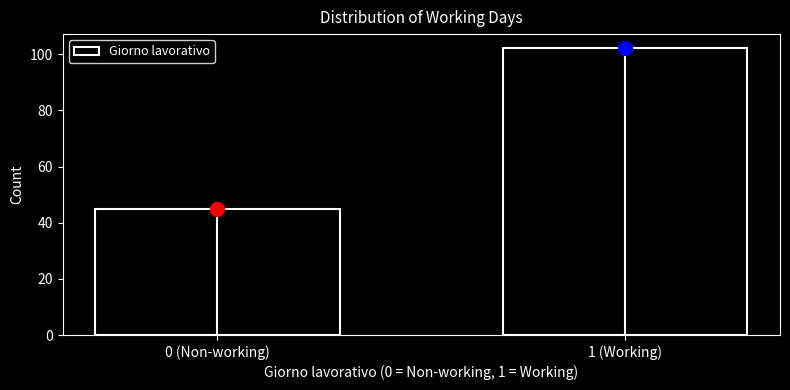

Reading right to left, transcribe all the data shown in this chart.

1 (Working)=102	0 (Non-working)=45